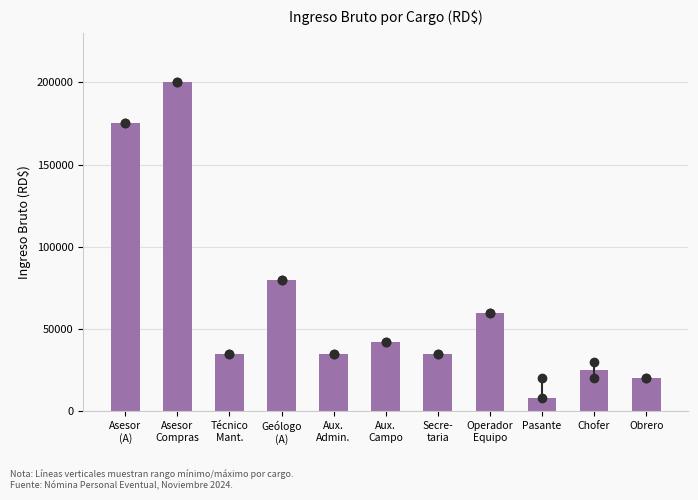

Reading left to right, extract all data points from this chart.

175000	200000	35000	80000	35000	42000	35000	60000	8000	25000	20000